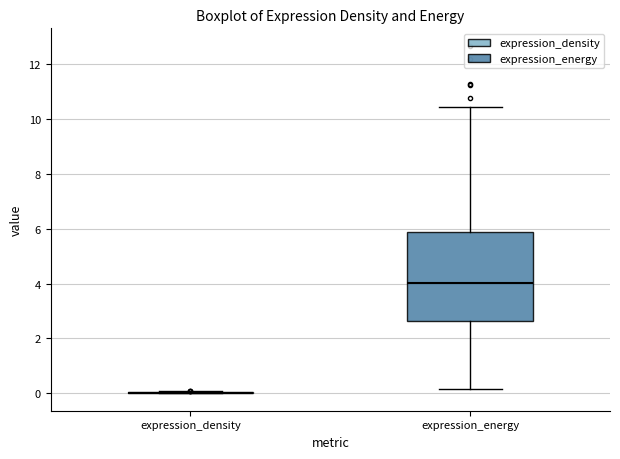

Where is the lower edge of the box for expression_energy on the y-axis? The values are not printed on the chart, so give them approximately, as read against the axis.

2.6